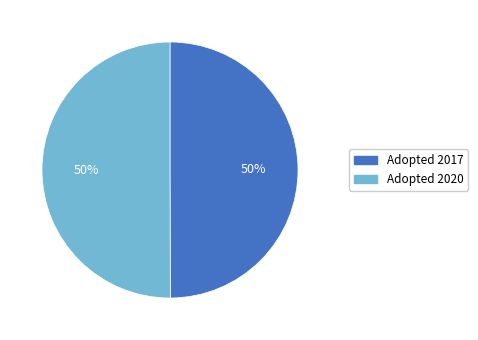

What percentage is the Adopted 2017 slice, to the nearest percent?

50%